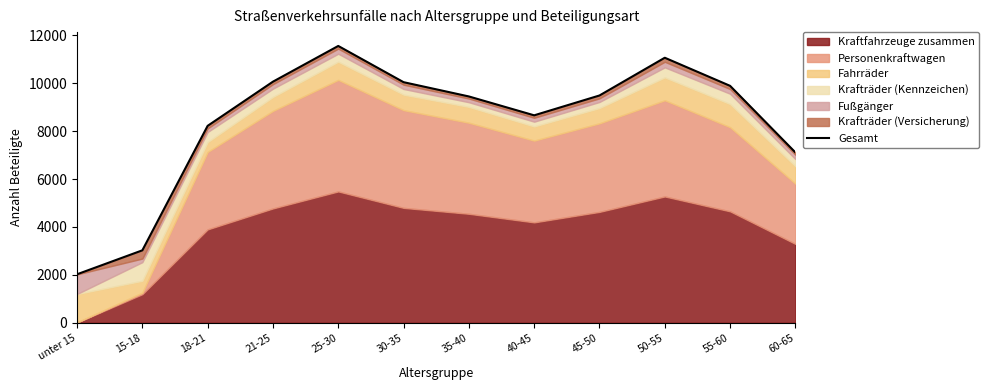

Rank the categories by value from highest to lowest.

25-30, 50-55, 21-25, 30-35, 55-60, 45-50, 35-40, 40-45, 18-21, 60-65, 15-18, unter 15